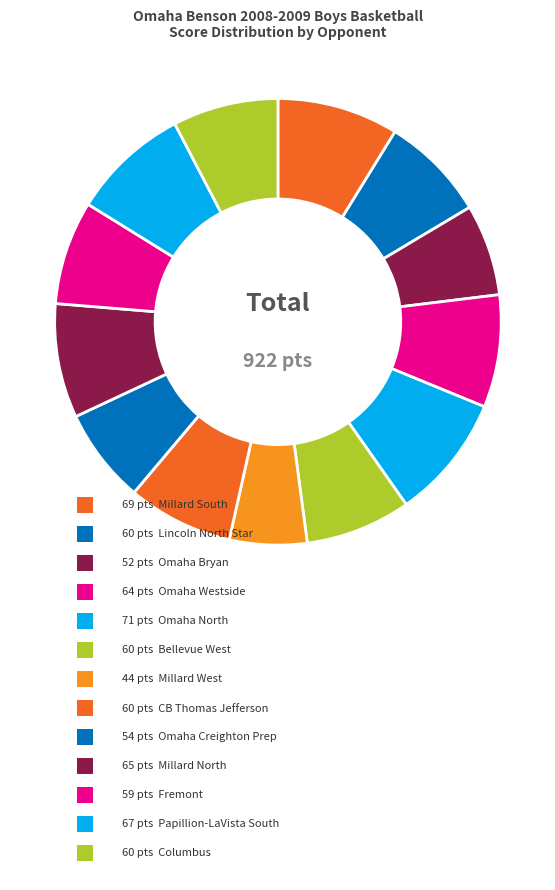

To the nearest percent, what is the average slice percentage?

8%